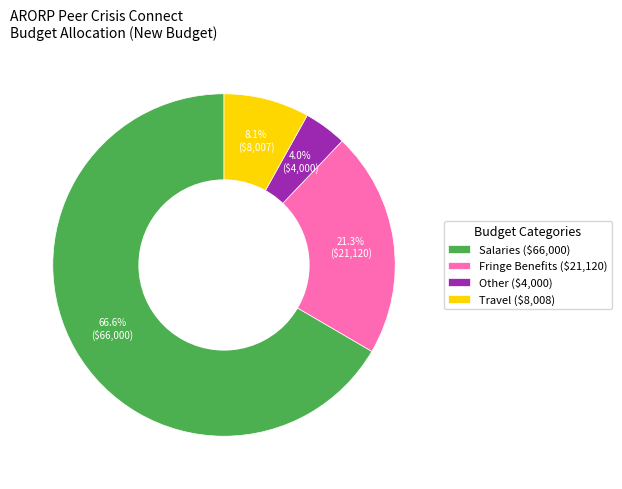

Which category has the smallest portion of the pie?

Other